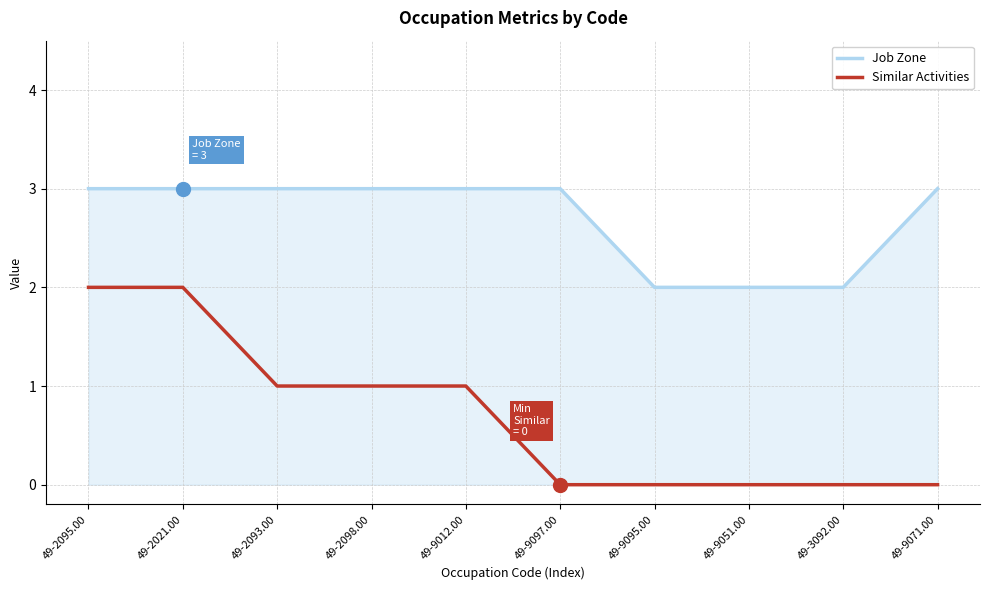

What is the sum of all Job Zone values?

27